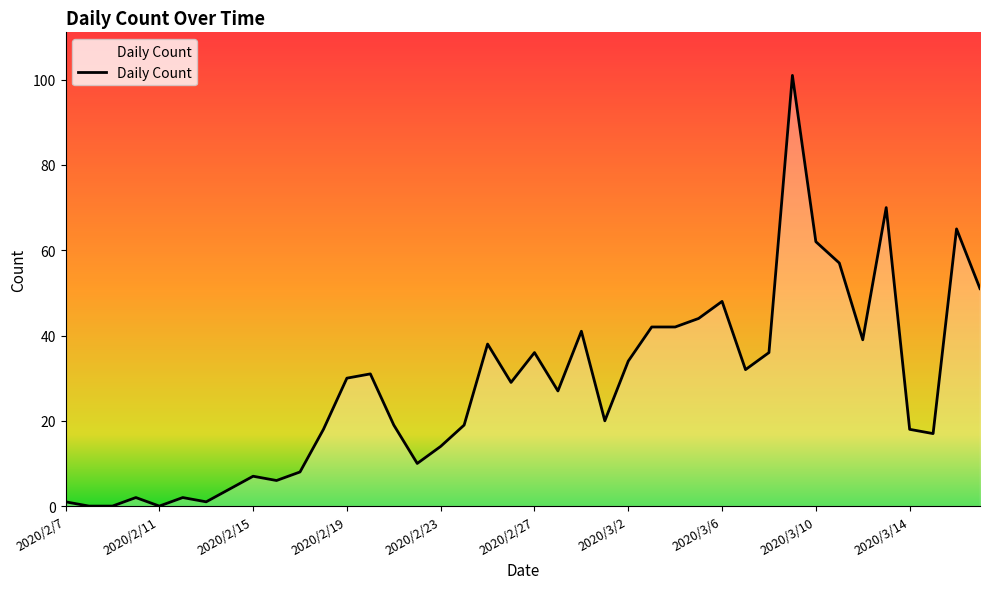

What is the maximum value shown in the chart?

101